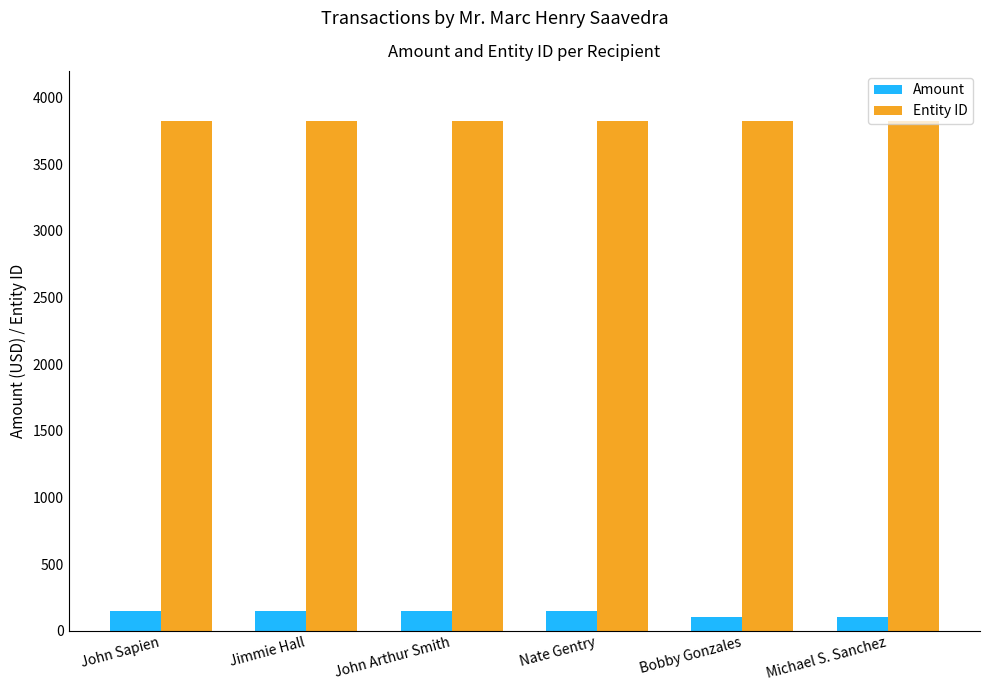

Reading left to right, list all the values displayed in this chart.

Amount: John Sapien=150	Jimmie Hall=150	John Arthur Smith=150	Nate Gentry=150	Bobby Gonzales=100	Michael S. Sanchez=100
Entity ID: John Sapien=3824	Jimmie Hall=3824	John Arthur Smith=3824	Nate Gentry=3824	Bobby Gonzales=3824	Michael S. Sanchez=3824